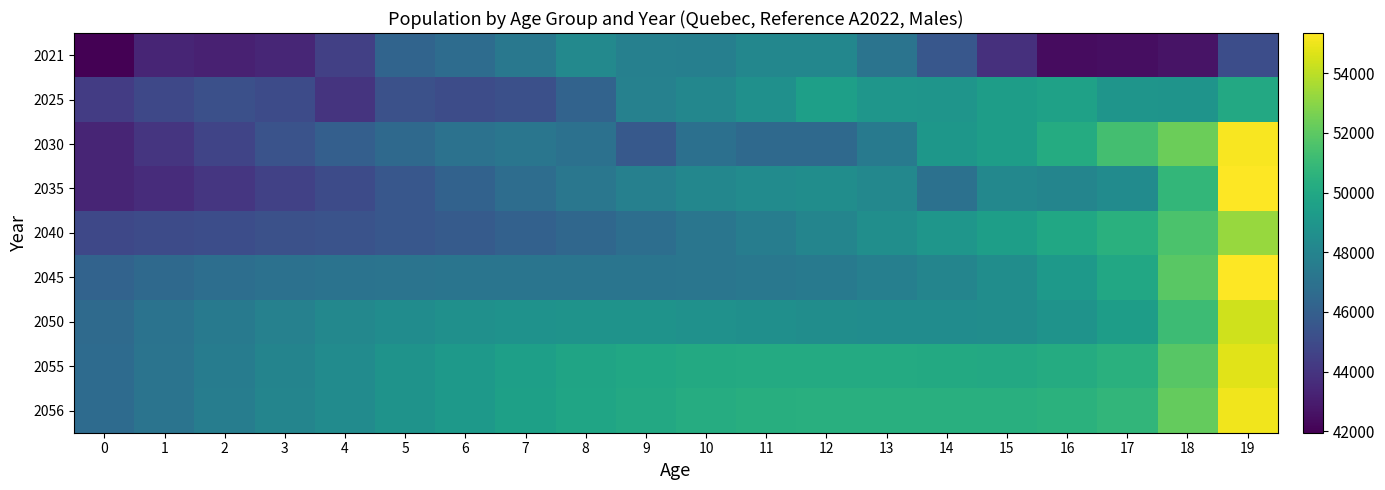

List the series in order of their peak value, lowest first.

2021, 2025, 2040, 2050, 2055, 2056, 2030, 2045, 2035